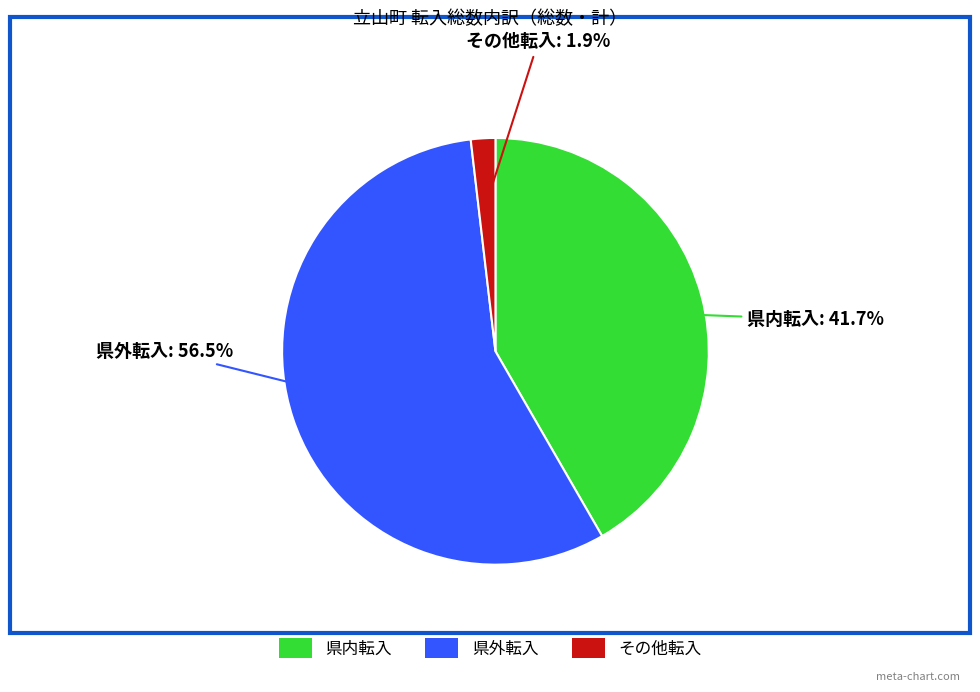

What is the smallest slice in the pie chart?

その他転入